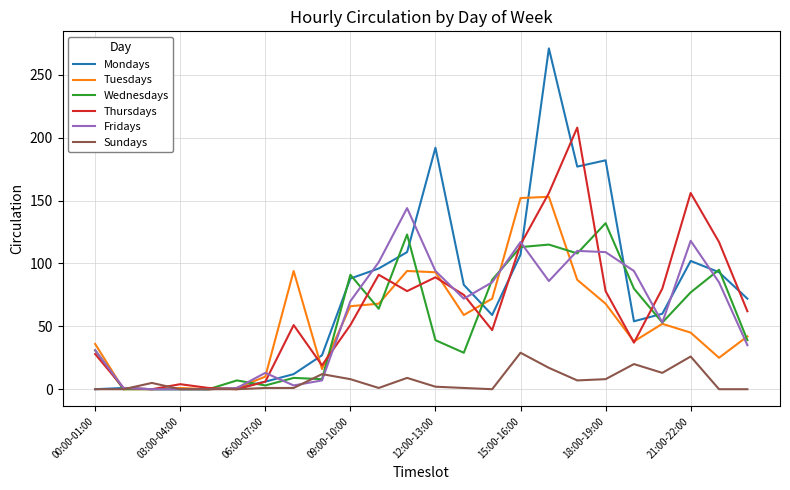

Does the chart display data point markers on the line(s)?

No